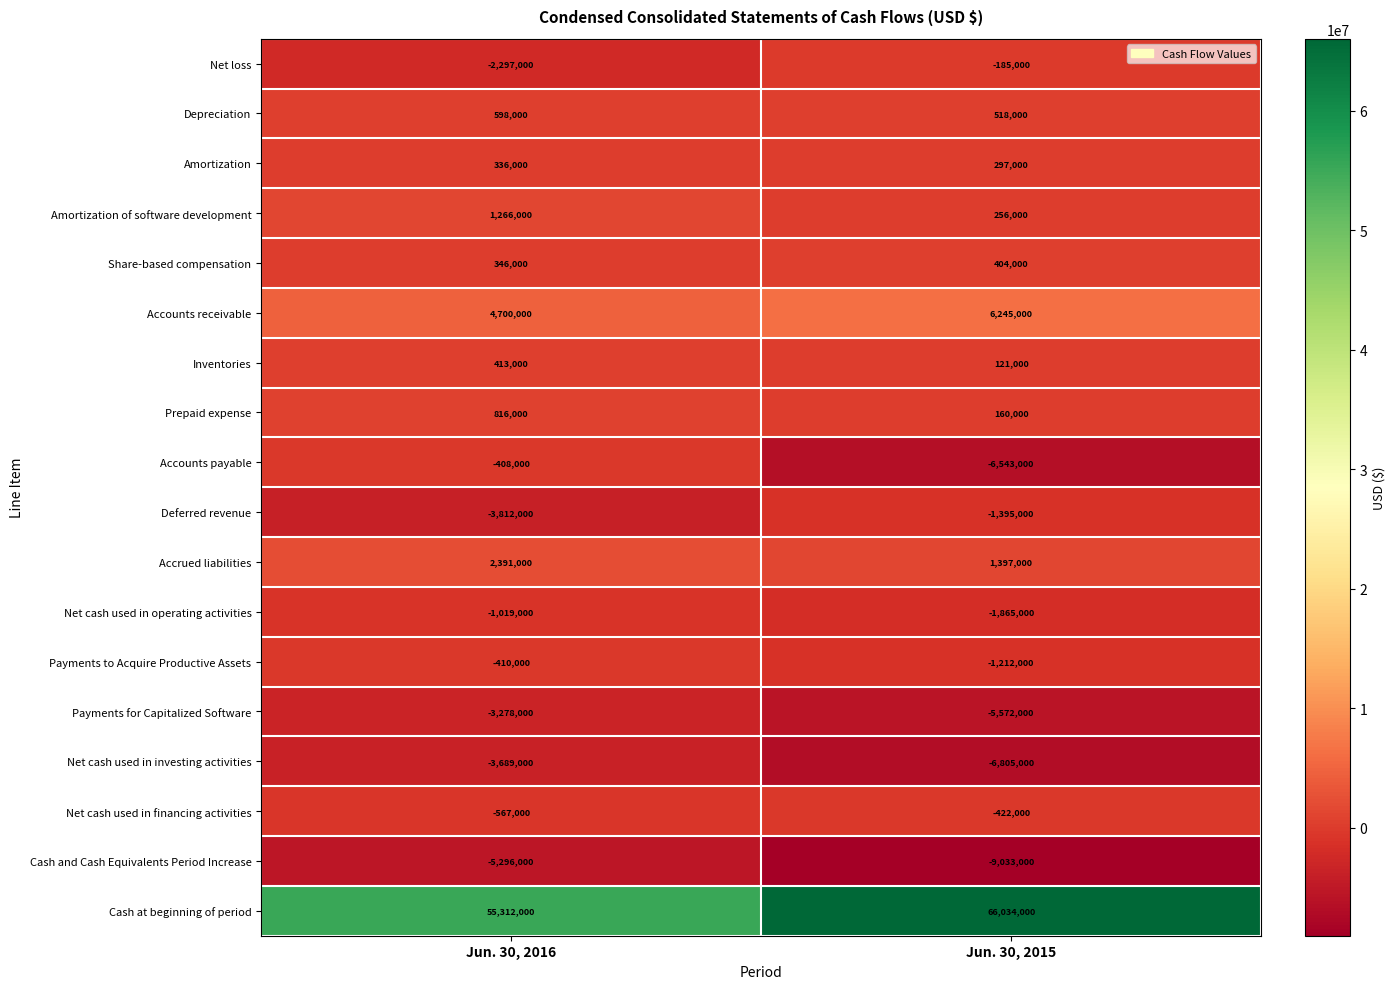

What is the total value across all series at Jun. 30, 2016?

45402000